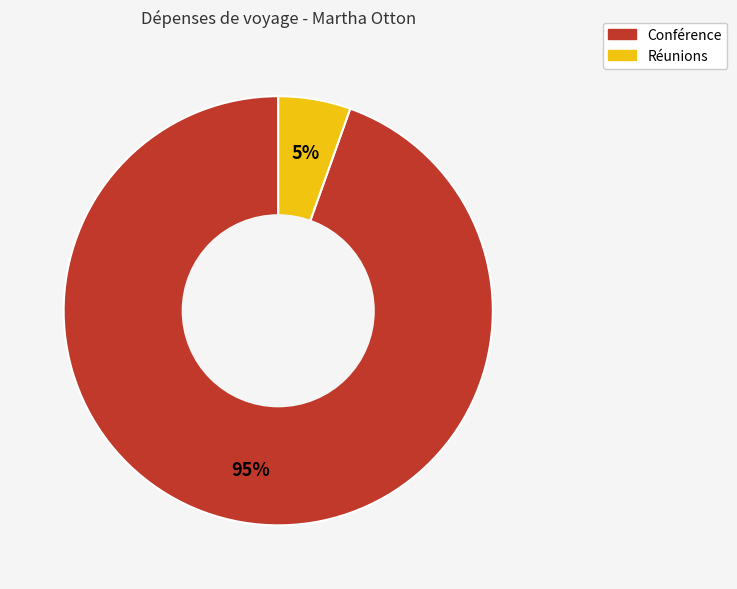

How many slices are in this pie chart?

2